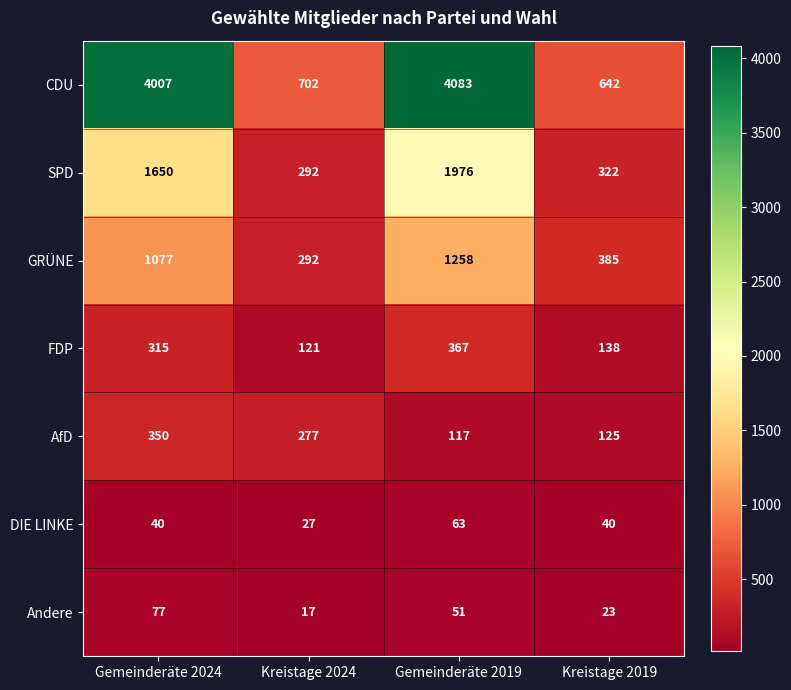

The GRÜNE series shows 83 at Kreistage 2024. True or false?

False